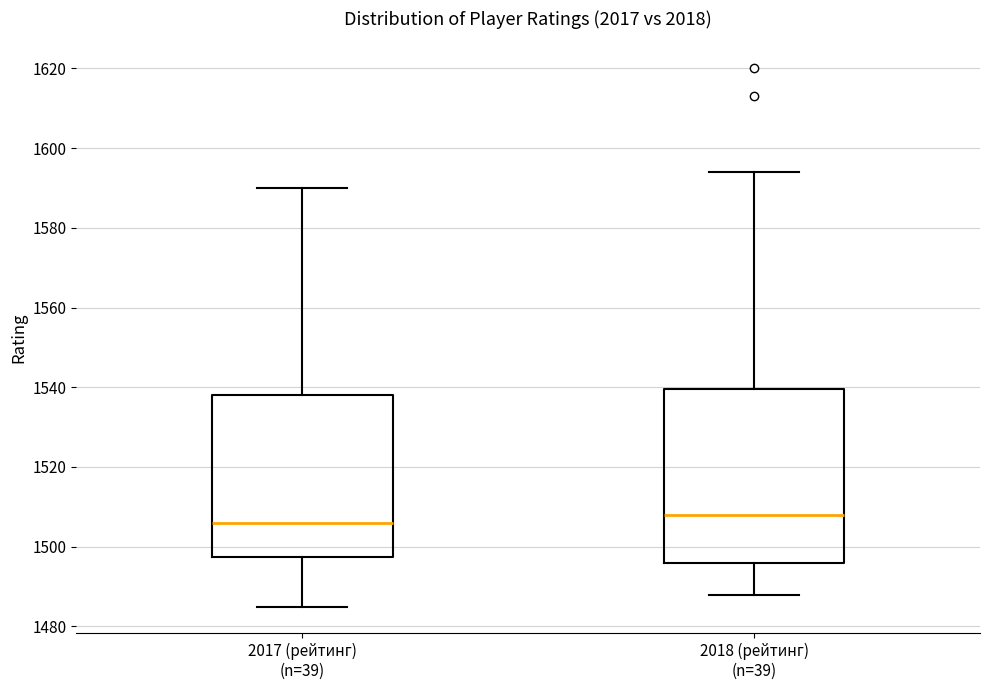

Reading left to right, transcribe this box plot: for each box, give where its median line is, the range the box spans, and where its two whiskers end, as read against the y-axis. The values are not printed on the chart, so give them approximately, as read against the axis.

2017 (рейтинг) (n=39): median 1506, box 1498 to 1538, whiskers 1486 to 1590
2018 (рейтинг) (n=39): median 1508, box 1496 to 1540, whiskers 1488 to 1594